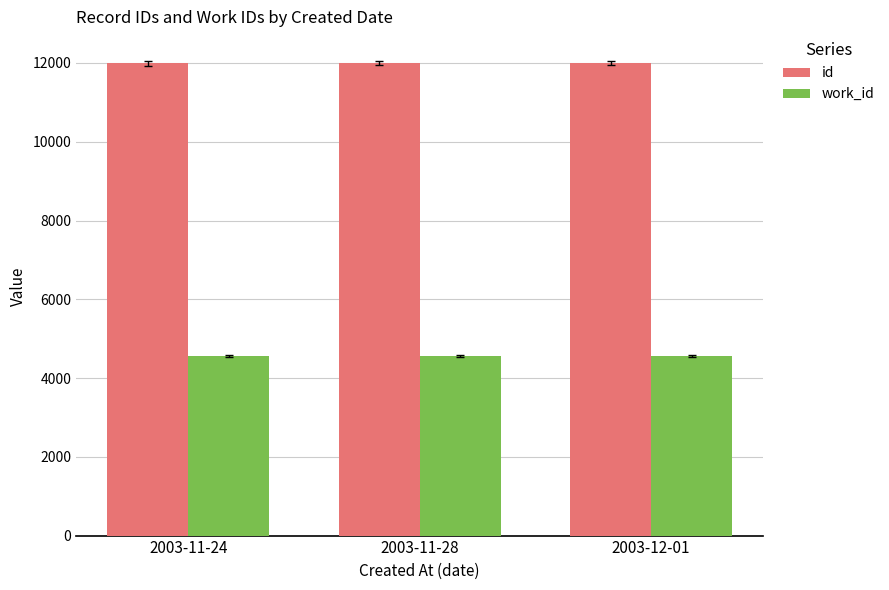

What is the maximum value shown in the chart?

11999